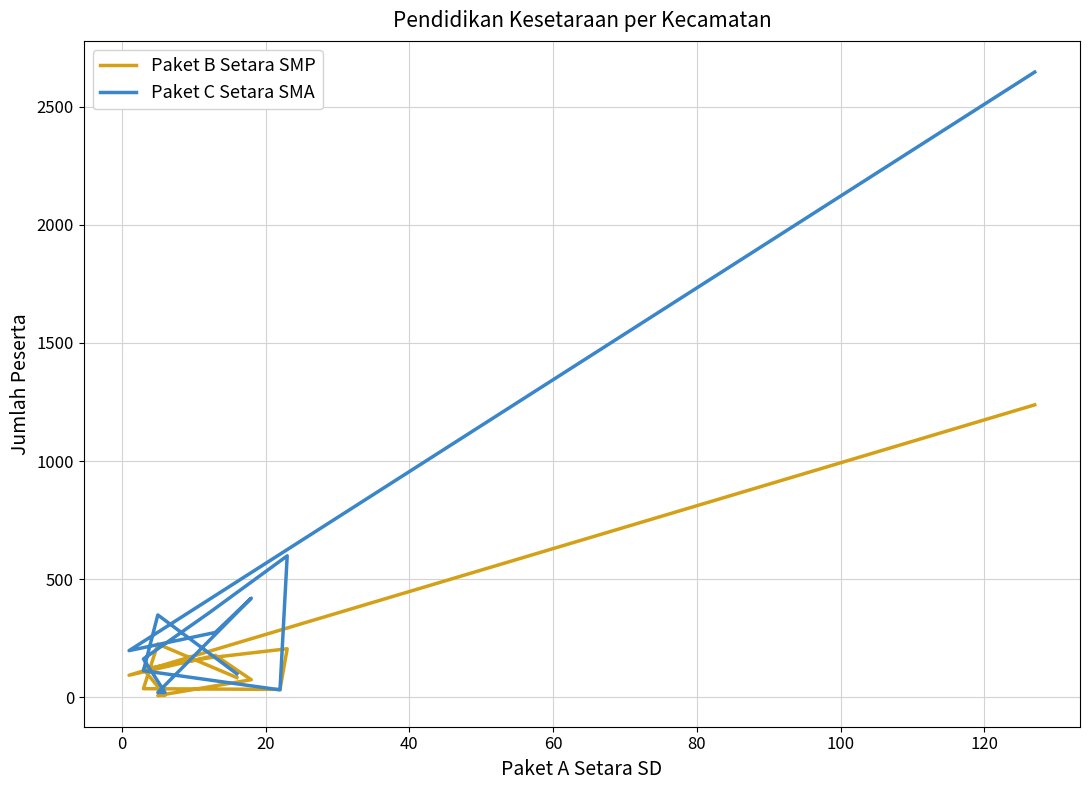

Which series has the largest range (max minus min)?

Paket C Setara SMA